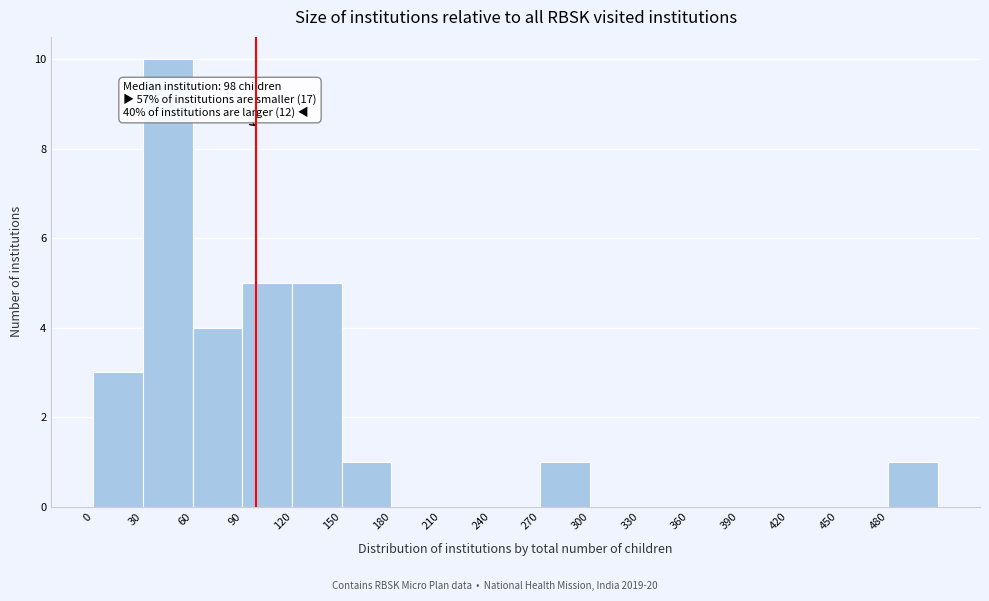

Over which range of the x-axis is the bar tallest?

30 to 60